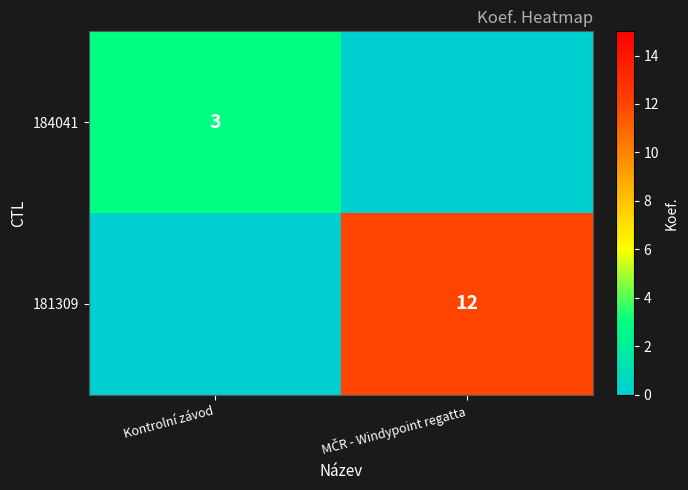

What is the sum of all 181309 values?

12